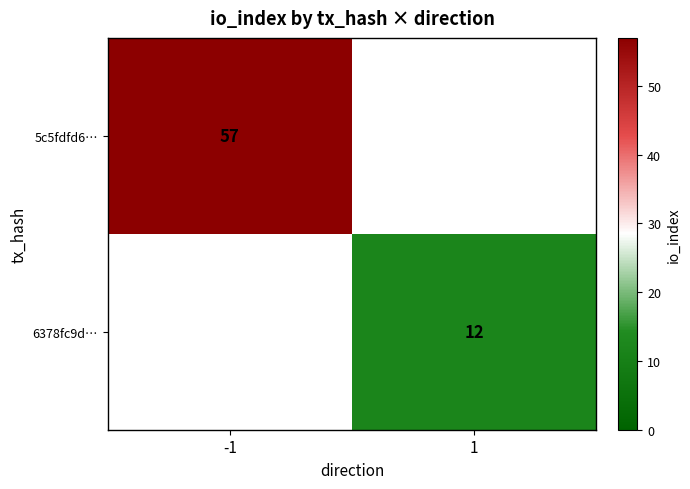

The 6378fc9d… series shows 12 at 1. True or false?

True